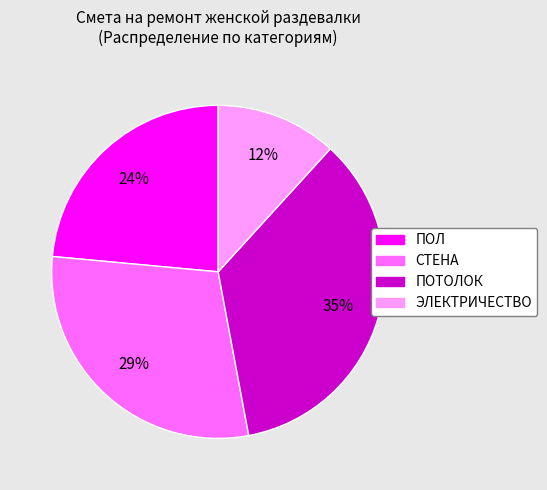

What is the ratio of the value at ПОЛ to the value at ЭЛЕКТРИЧЕСТВО?

2.0